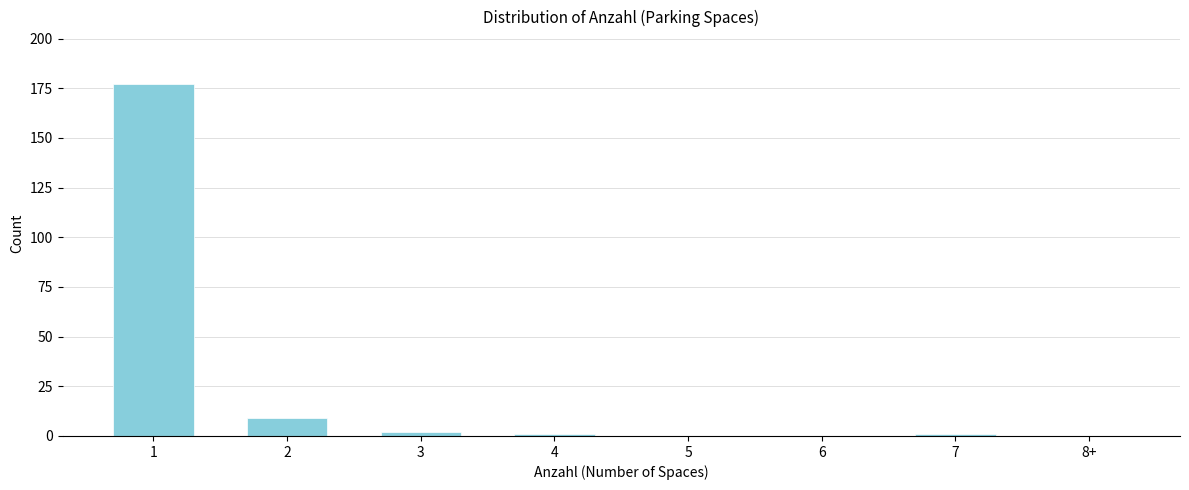

Reading right to left, list all the values displayed in this chart.

8+=0	7=1	6=0	5=0	4=1	3=2	2=9	1=177